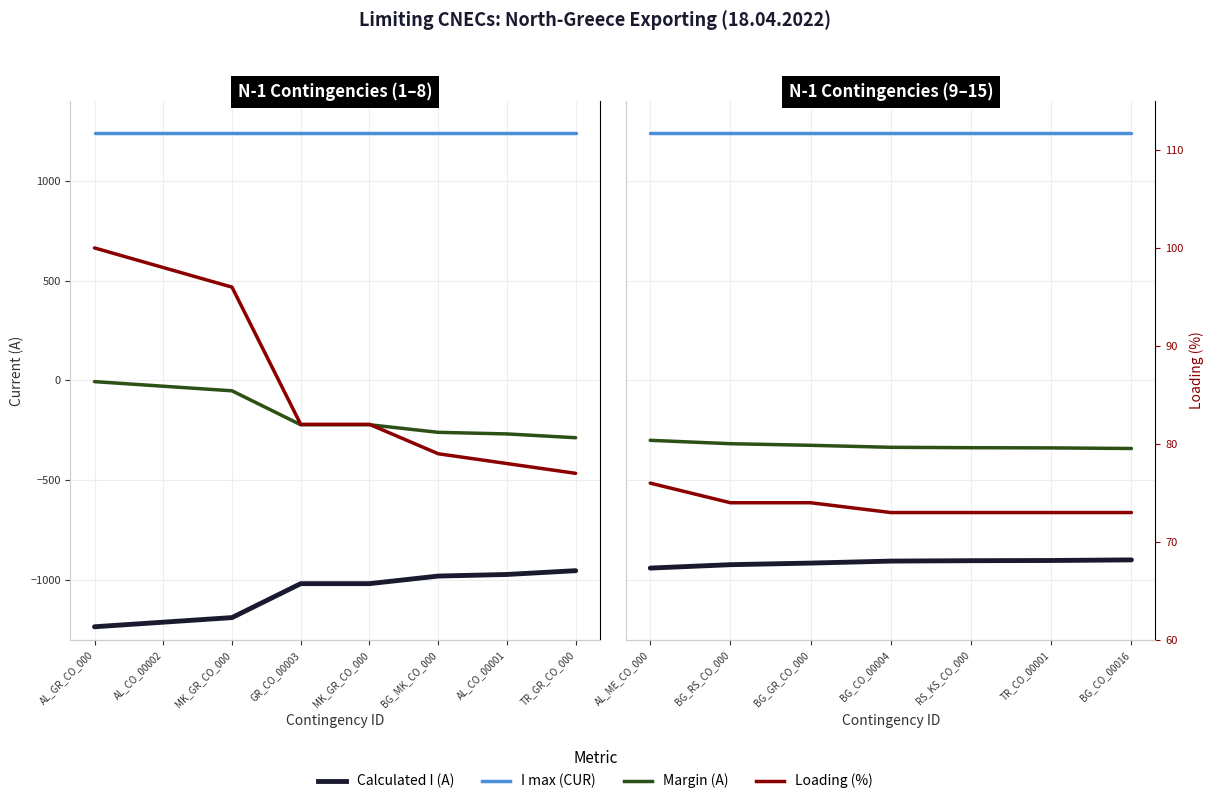

At which category does the chart reach its peak across all series?

AL_ME_CO_000